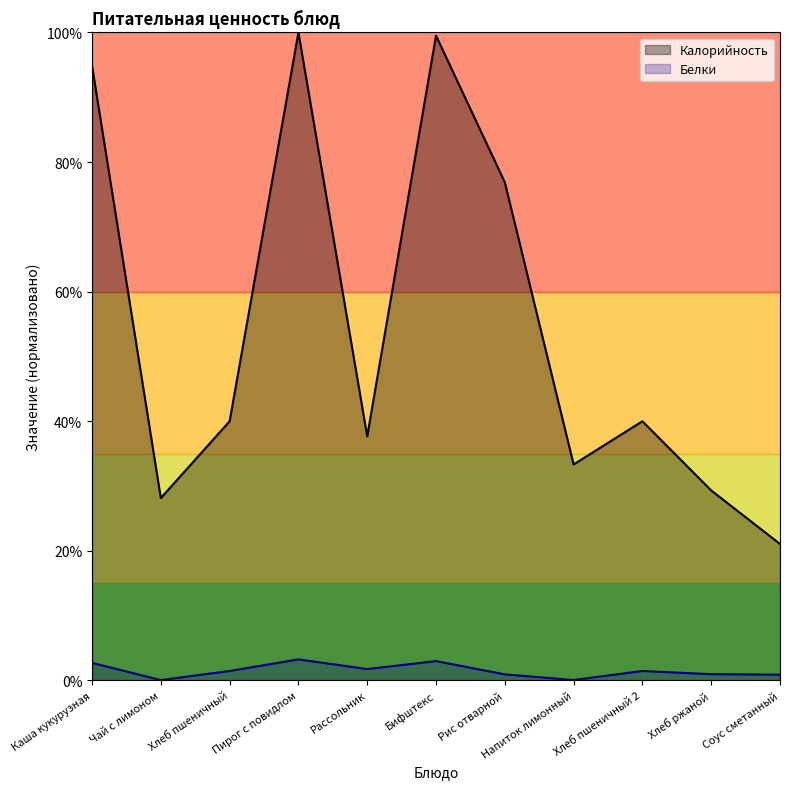

True or false: Калорийность has a value of 40.0 at Хлеб пшеничный.

True